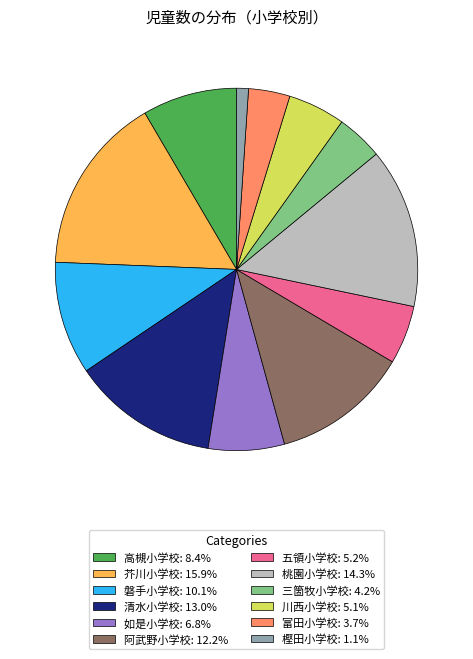

Is the sum of 富田小学校: 3.7% and 高槻小学校: 8.4% greater than half?

No